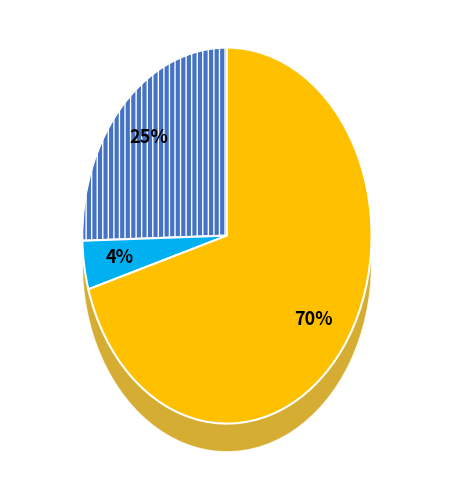

True or false: Cash accounts for 25% of the total.

True